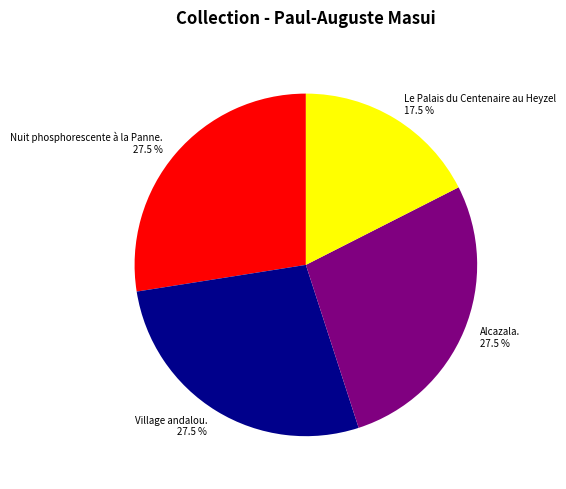

To the nearest percent, what is the difference between the largest and smallest slice percentages?

10%